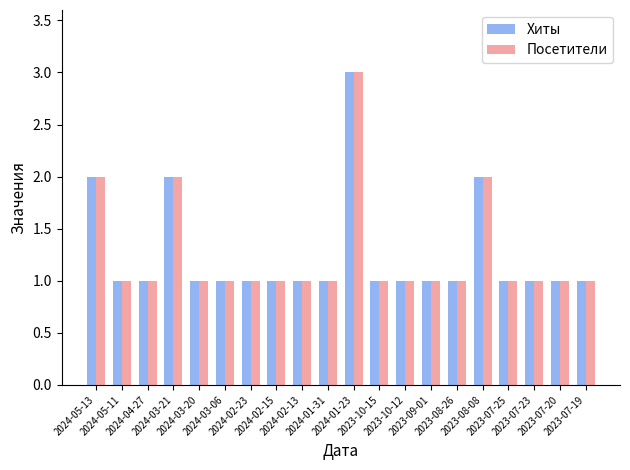

What is the sum of all Посетители values?

25